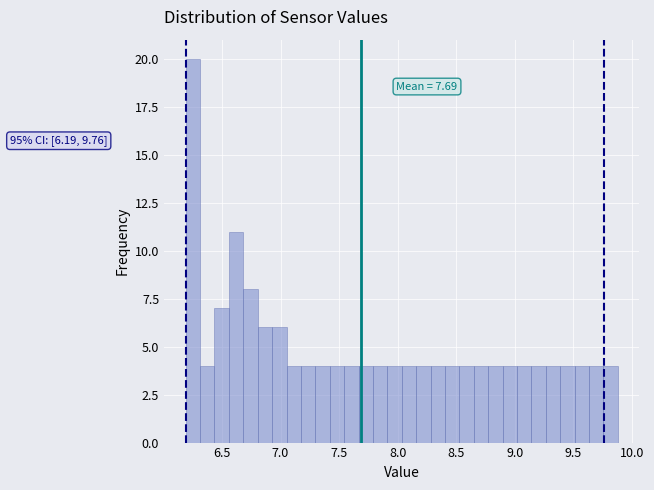

Around what value on the x-axis is the tallest bar? Give the approximate position of its centre, as read against the axis.

6.25